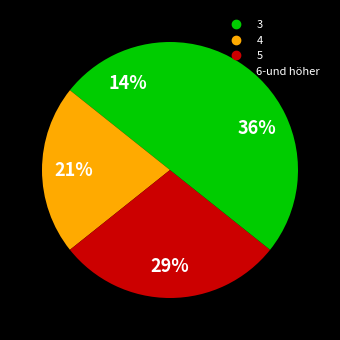

Is it true that 3 is 14% of the pie?

True